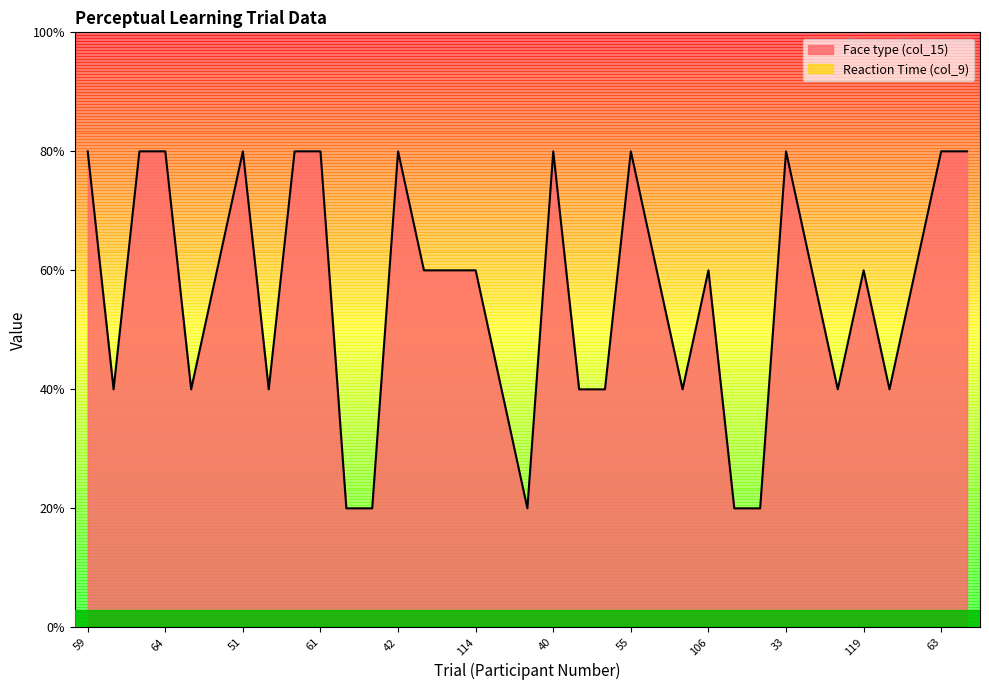

How many points are higher than both their immediate neighbors (excluding endpoints)?

7